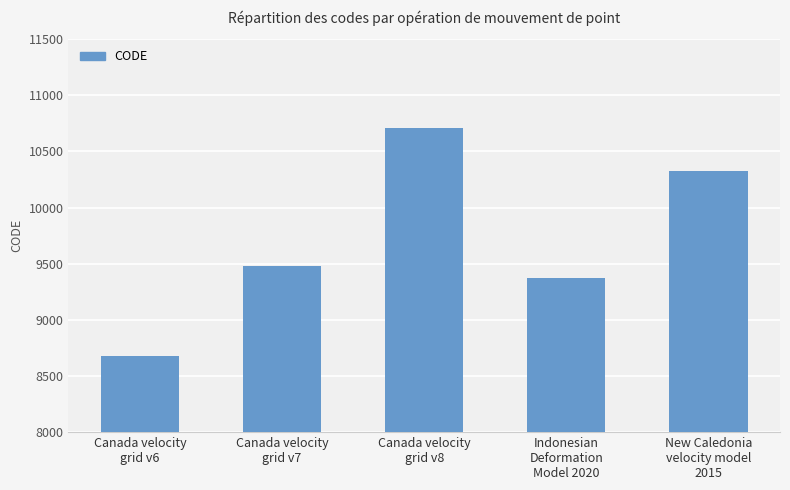

Where is the data nearest to the value 9691?

Canada velocity
grid v7